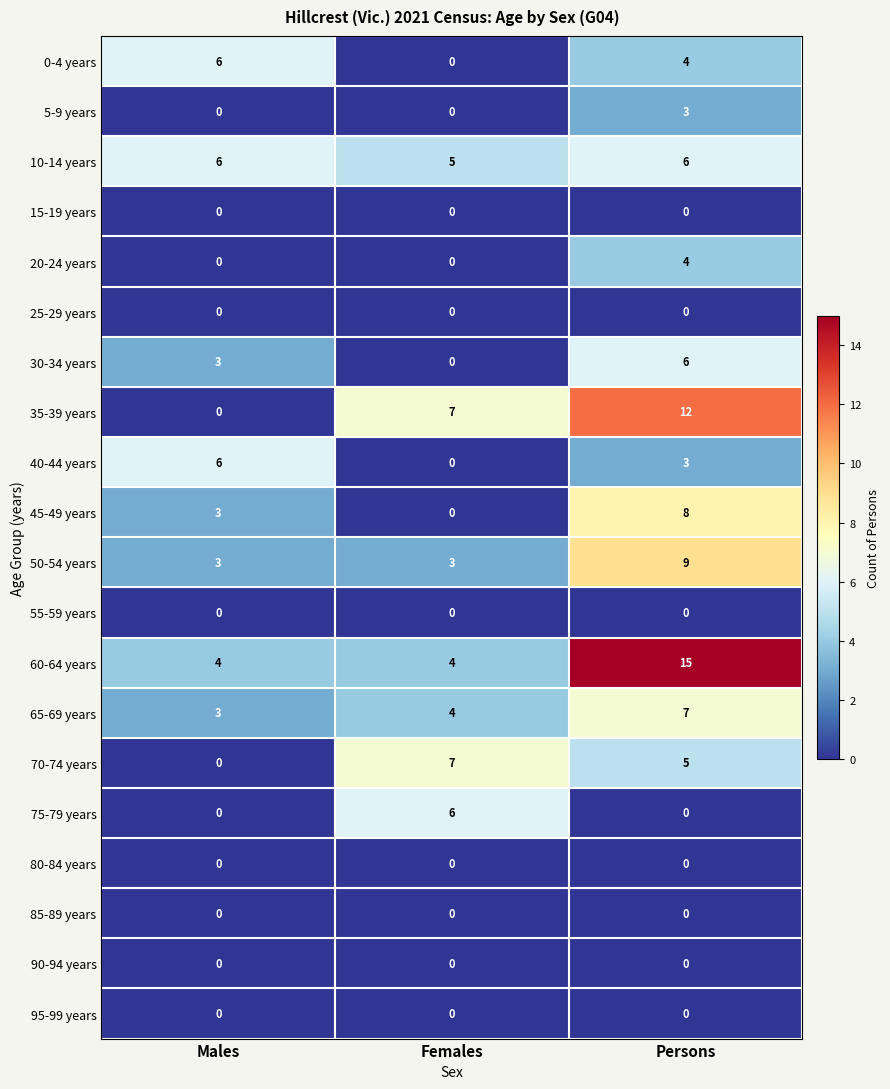

How many 35-39 years values are between 0 and 12?

3